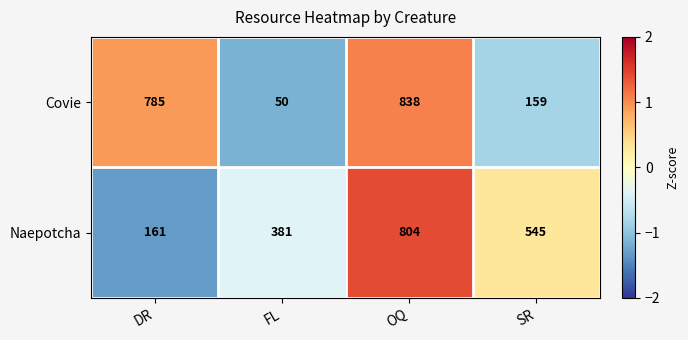

Rank the series by their average value, from lowest to highest.

Covie, Naepotcha